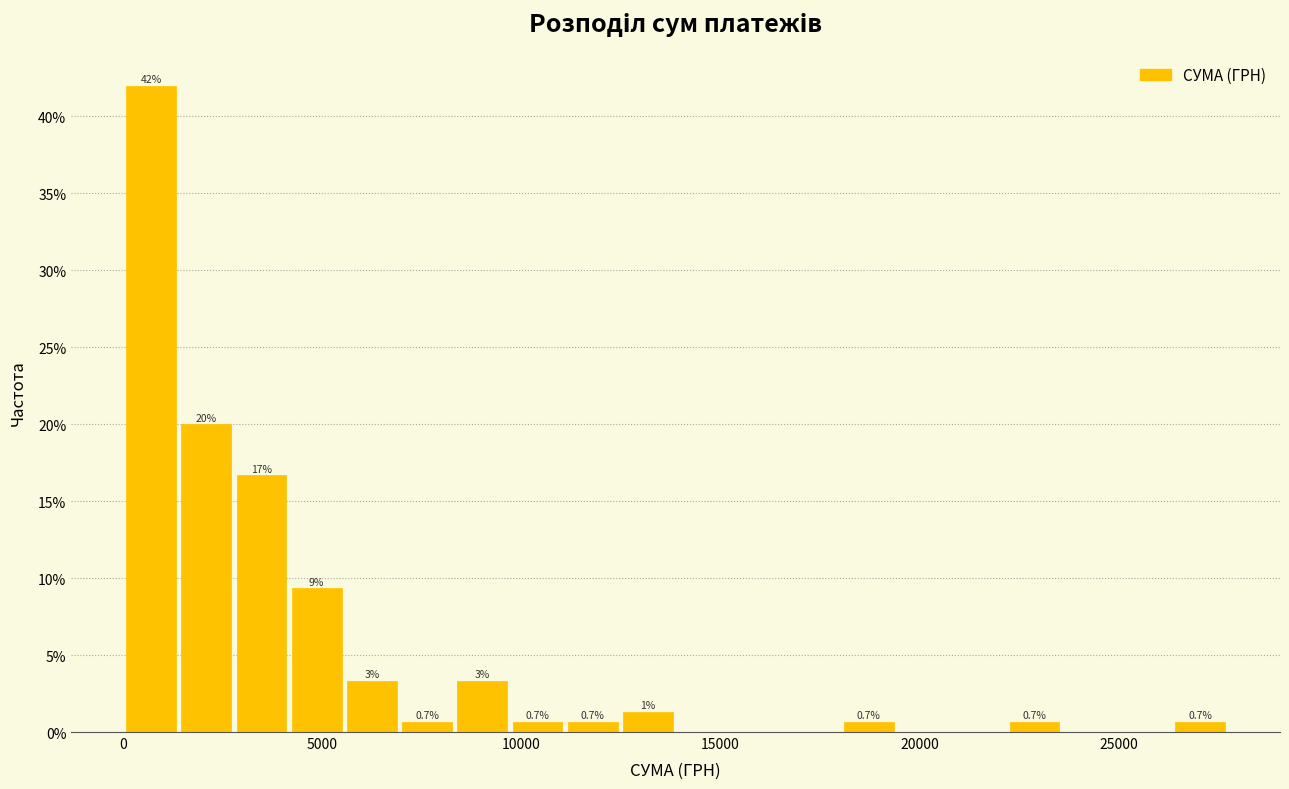

Around what value on the x-axis is the tallest bar? Give the approximate position of its centre, as read against the axis.

500